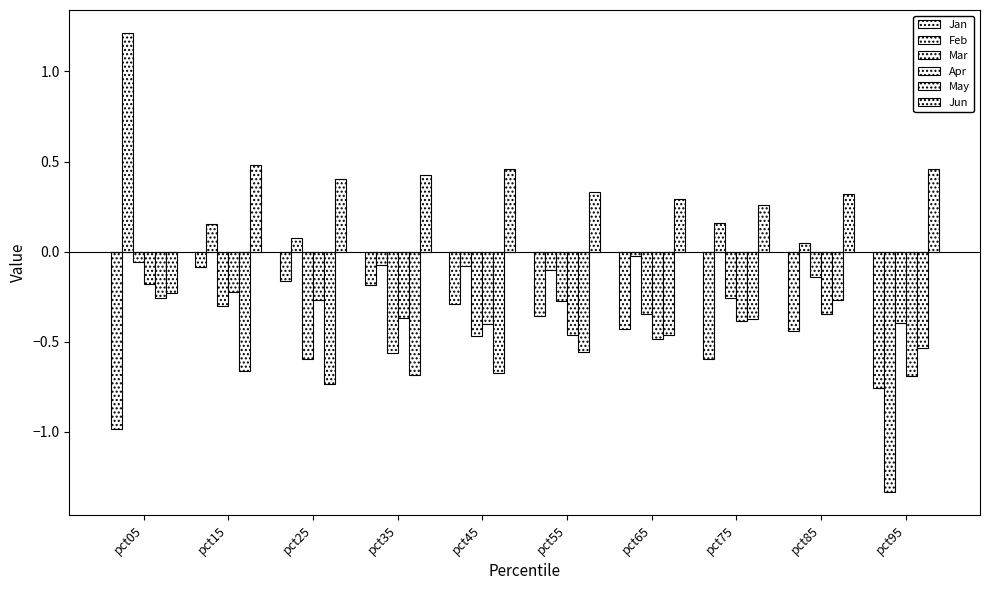

The value of Apr at pct65 is -0.5. True or false?

True